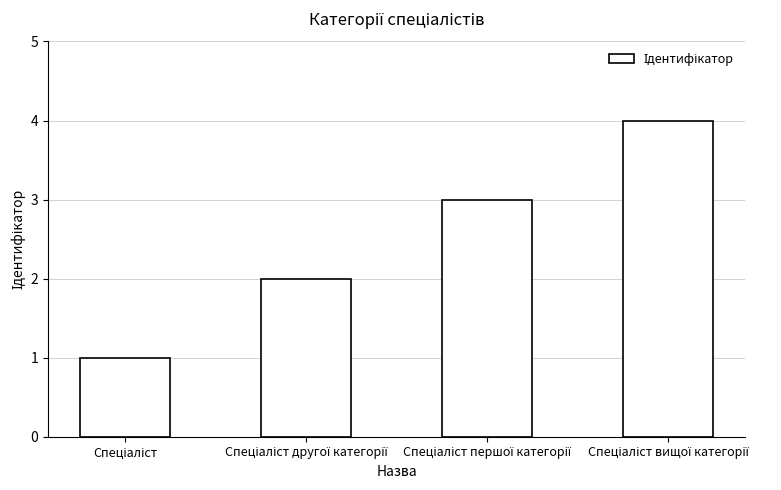

Count the values in the range 2 to 4.

3